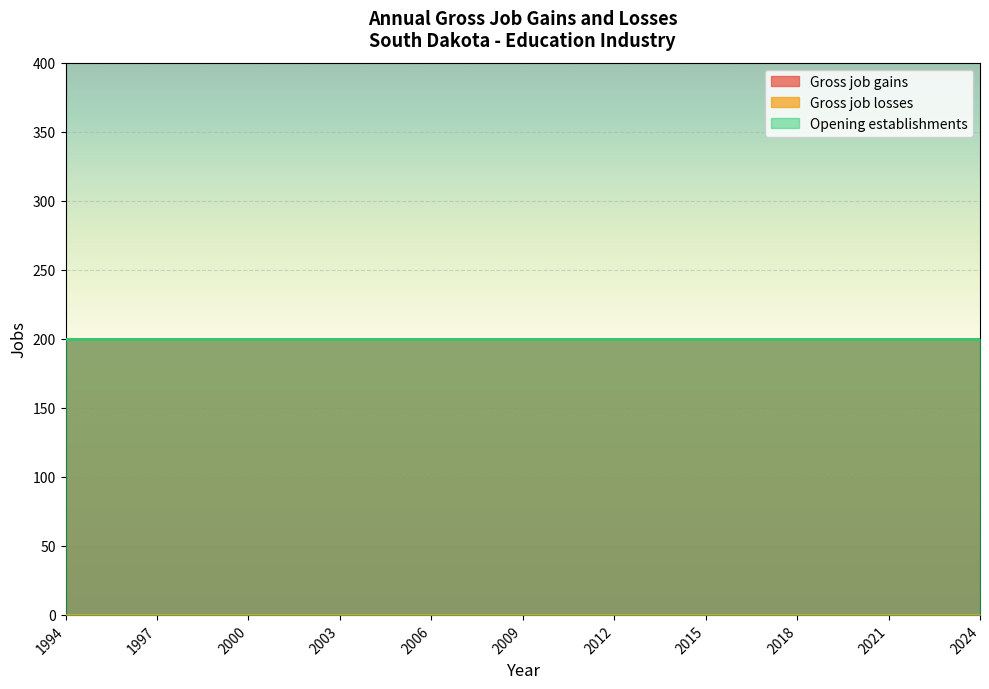

Which series has the largest range (max minus min)?

Gross job gains